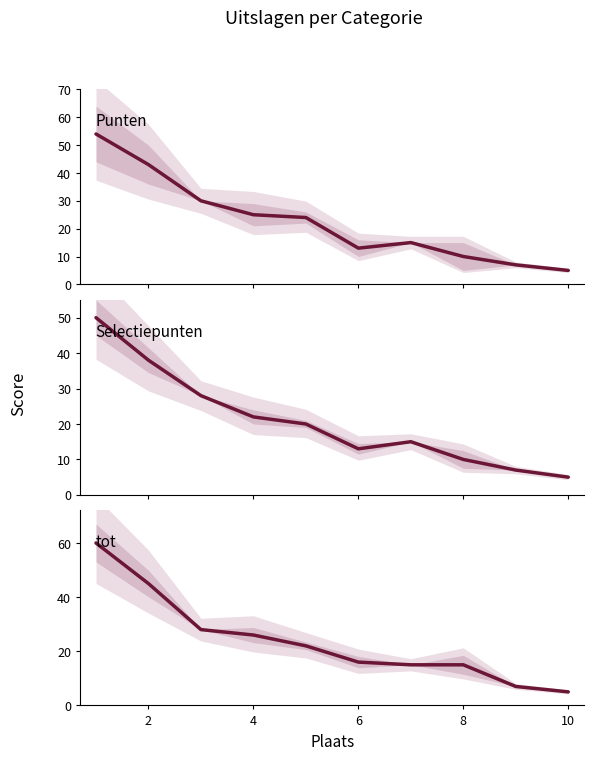

Rank the series by their average value, from lowest to highest.

Selectiepunten, Punten, tot